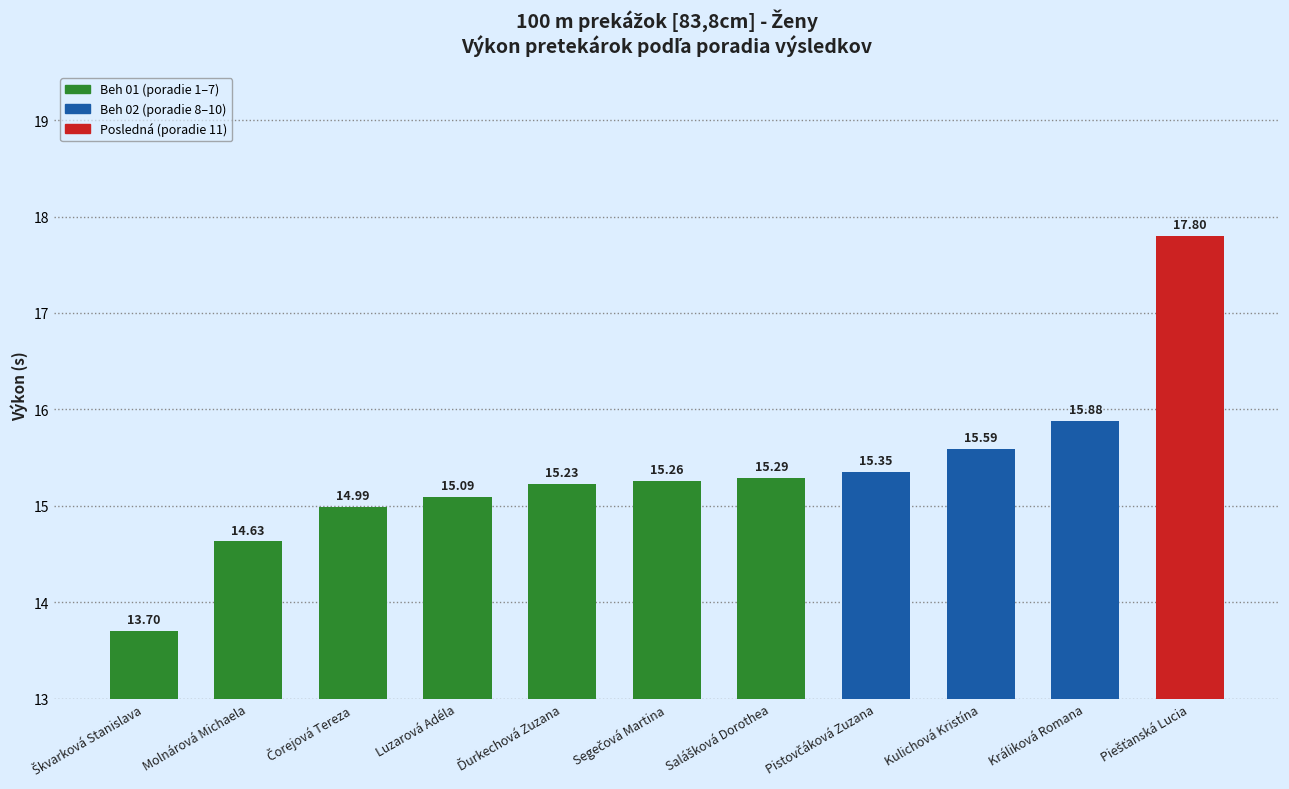

What is the value of the 2nd bar from the left?

14.6